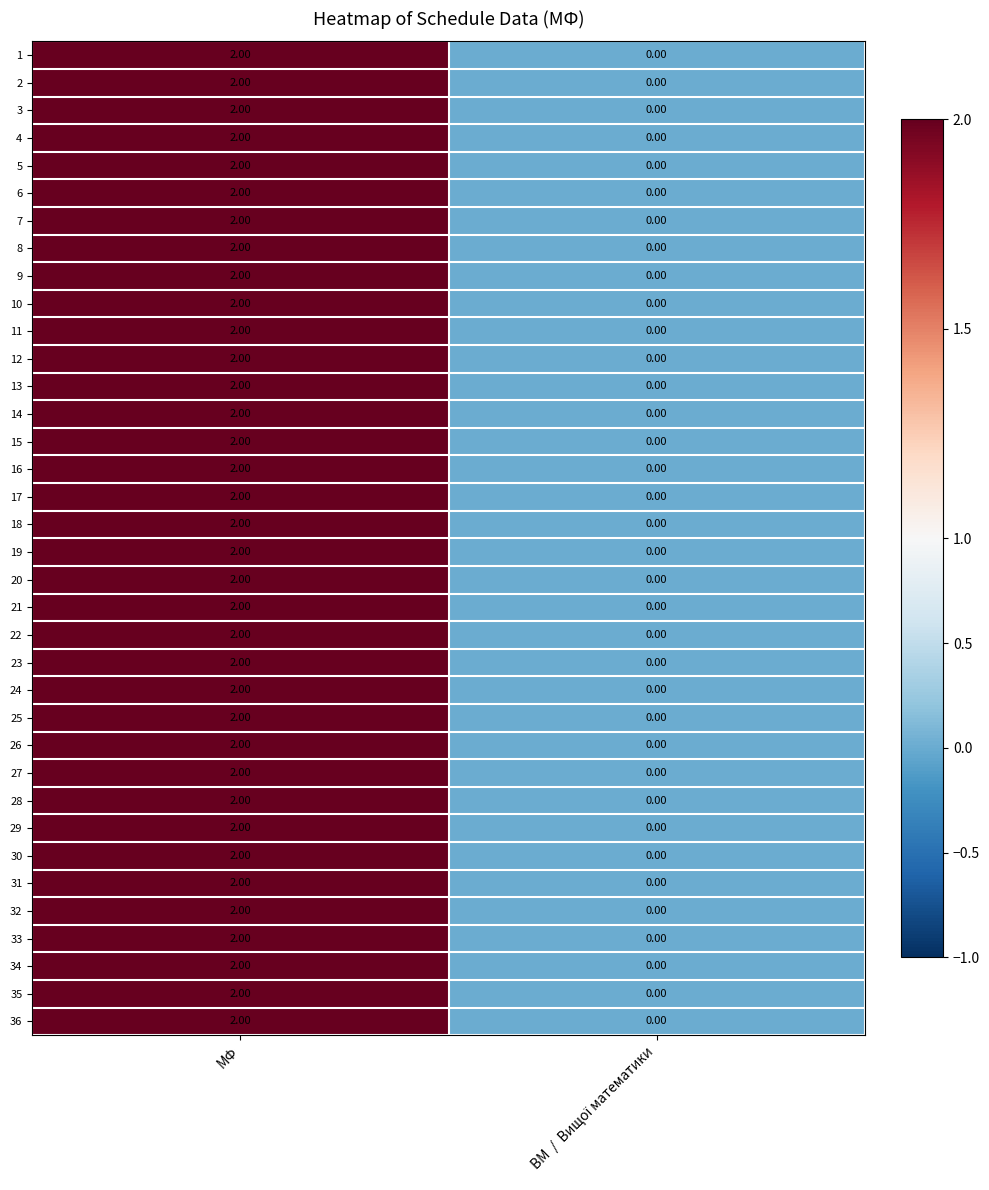

What is the total value across all series at МФ?

72